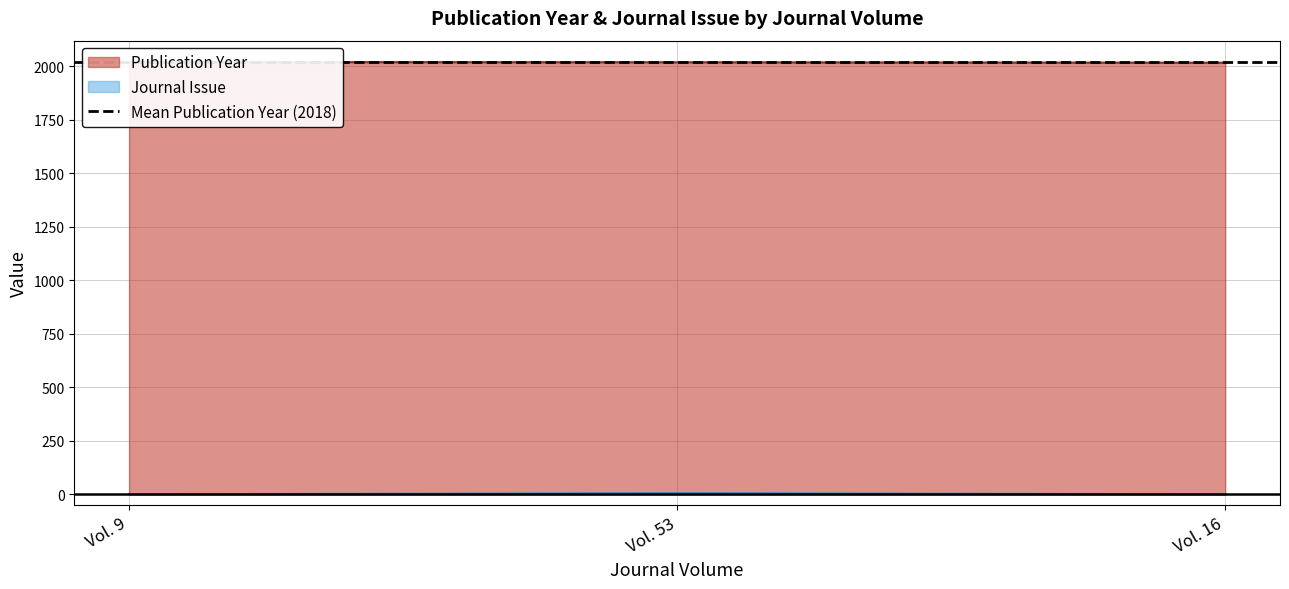

Reading right to left, extract all data points from this chart.

Publication Year: 2016	2018	2019
Journal Issue: 1	6	1